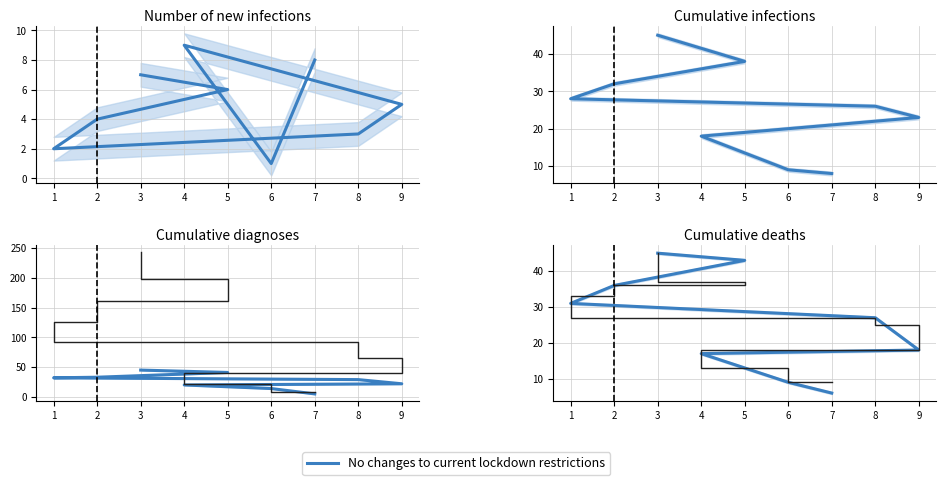

Is it true that the value at 1 is 31?

True